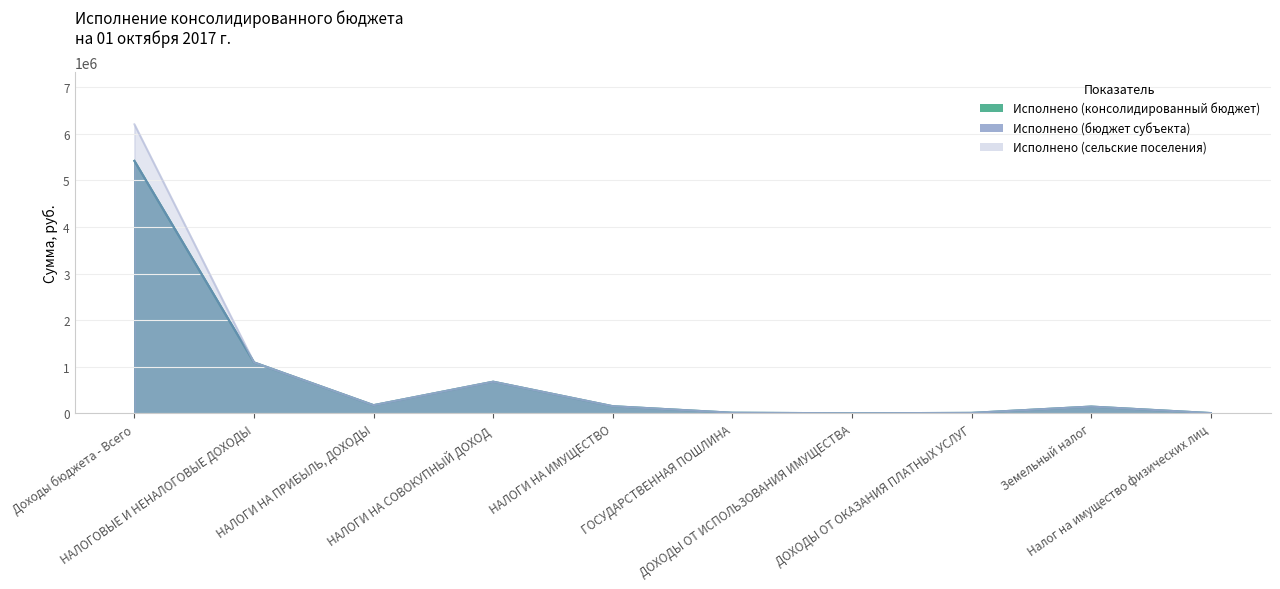

Reading right to left, extract all data points from this chart.

Исполнено (консолидированный бюджет): Налог на имущество физических лиц=8033.5	Земельный налог=147115.2	ДОХОДЫ ОТ ОКАЗАНИЯ ПЛАТНЫХ УСЛУГ=11868.3	ДОХОДЫ ОТ ИСПОЛЬЗОВАНИЯ ИМУЩЕСТВА=3784.9	ГОСУДАРСТВЕННАЯ ПОШЛИНА=15100.0	НАЛОГИ НА ИМУЩЕСТВО=155148.7	НАЛОГИ НА СОВОКУПНЫЙ ДОХОД=680872.4	НАЛОГИ НА ПРИБЫЛЬ, ДОХОДЫ=177612.3	НАЛОГОВЫЕ И НЕНАЛОГОВЫЕ ДОХОДЫ=1094686.5	Доходы бюджета - Всего=5415175.5
Исполнено (бюджет субъекта): Налог на имущество физических лиц=8033.5	Земельный налог=147115.2	ДОХОДЫ ОТ ОКАЗАНИЯ ПЛАТНЫХ УСЛУГ=11868.3	ДОХОДЫ ОТ ИСПОЛЬЗОВАНИЯ ИМУЩЕСТВА=3784.9	ГОСУДАРСТВЕННАЯ ПОШЛИНА=15100.0	НАЛОГИ НА ИМУЩЕСТВО=155148.7	НАЛОГИ НА СОВОКУПНЫЙ ДОХОД=680872.4	НАЛОГИ НА ПРИБЫЛЬ, ДОХОДЫ=177612.3	НАЛОГОВЫЕ И НЕНАЛОГОВЫЕ ДОХОДЫ=1094686.5	Доходы бюджета - Всего=5415175.5
Исполнено (сельские поселения): Налог на имущество физических лиц=8033.5	Земельный налог=147115.2	ДОХОДЫ ОТ ОКАЗАНИЯ ПЛАТНЫХ УСЛУГ=11868.3	ДОХОДЫ ОТ ИСПОЛЬЗОВАНИЯ ИМУЩЕСТВА=3784.9	ГОСУДАРСТВЕННАЯ ПОШЛИНА=15100.0	НАЛОГИ НА ИМУЩЕСТВО=155148.7	НАЛОГИ НА СОВОКУПНЫЙ ДОХОД=680872.4	НАЛОГИ НА ПРИБЫЛЬ, ДОХОДЫ=177612.3	НАЛОГОВЫЕ И НЕНАЛОГОВЫЕ ДОХОДЫ=1094686.5	Доходы бюджета - Всего=6200122.5